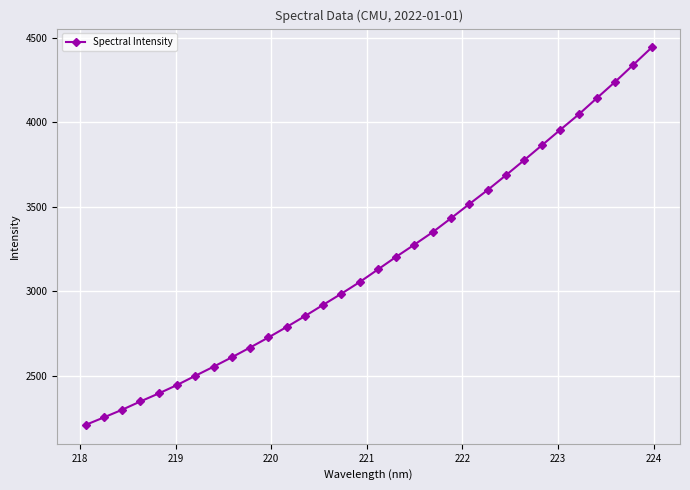

True or false: the data has more than 2 interior local peaks.

False